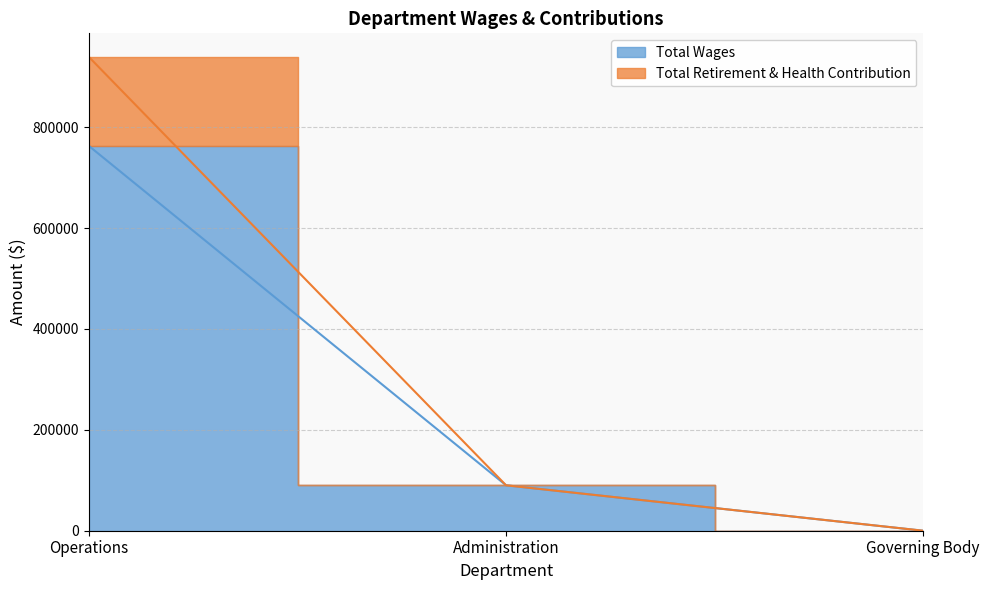

How many data points in Total Wages are above 90000?

1